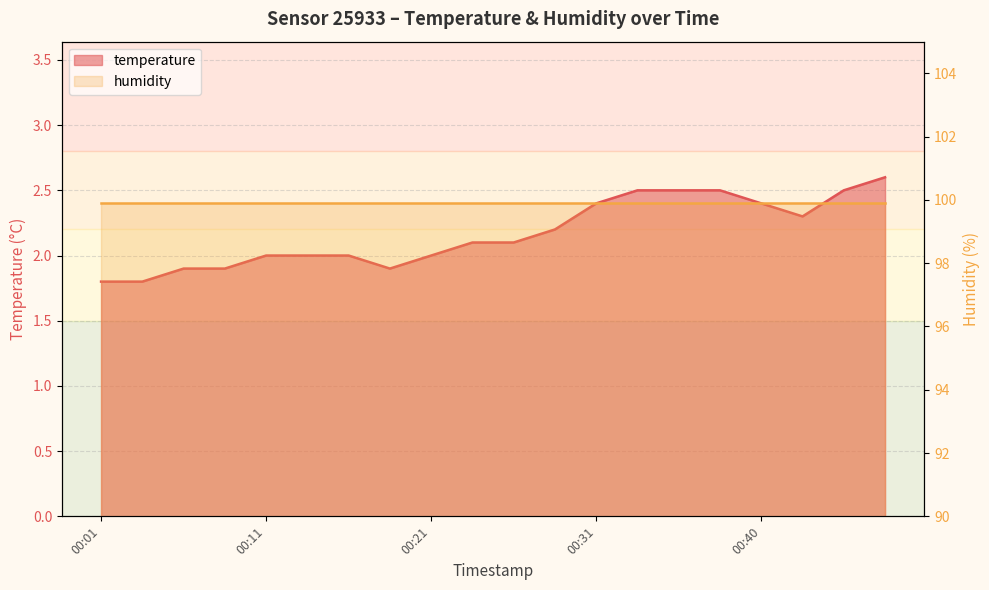

Which has a higher value, 00:21 or 00:14?

00:21